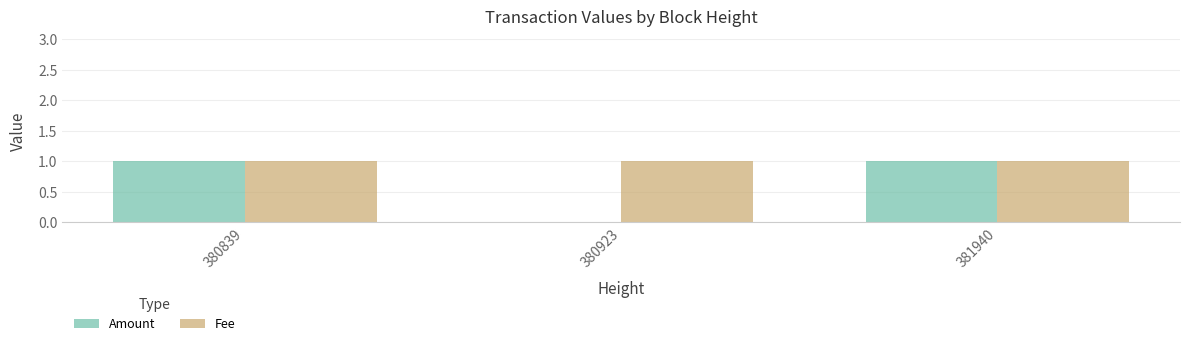

The value of Amount at 381940 is 1. True or false?

True